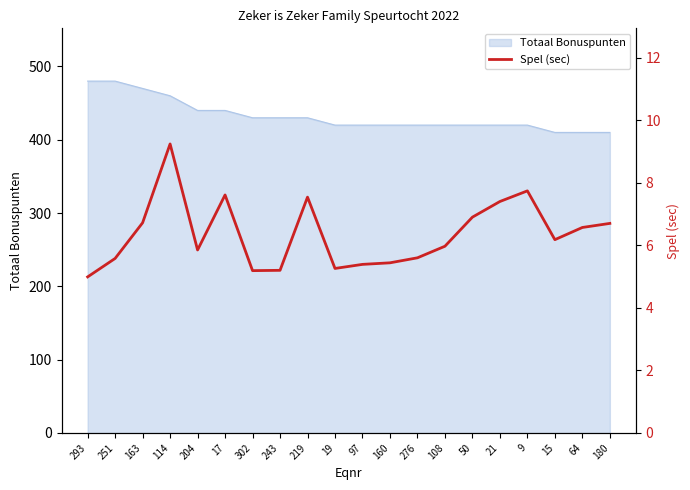

The value of Totaal Bonuspunten at 97 is 247. True or false?

False